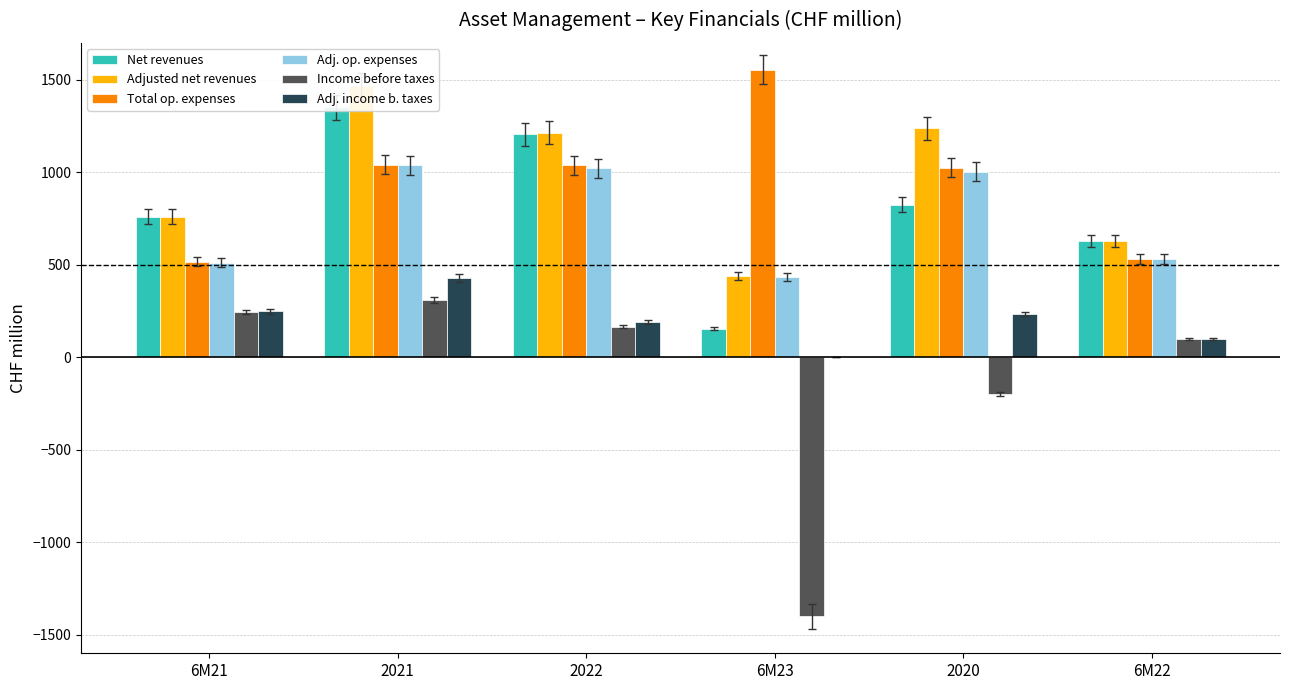

Which series has the largest range (max minus min)?

Income before taxes